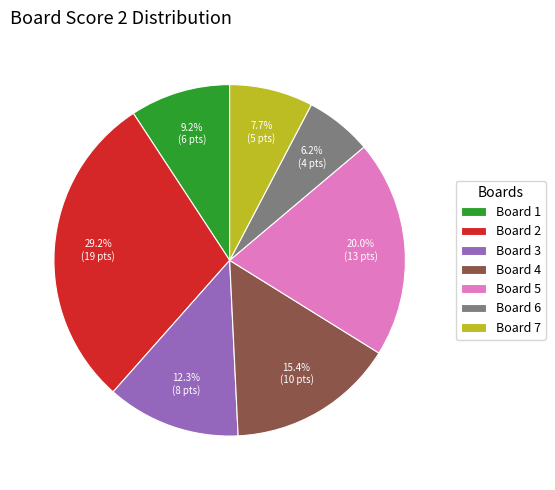

Rank the categories by value from highest to lowest.

Board 2, Board 5, Board 4, Board 3, Board 1, Board 7, Board 6